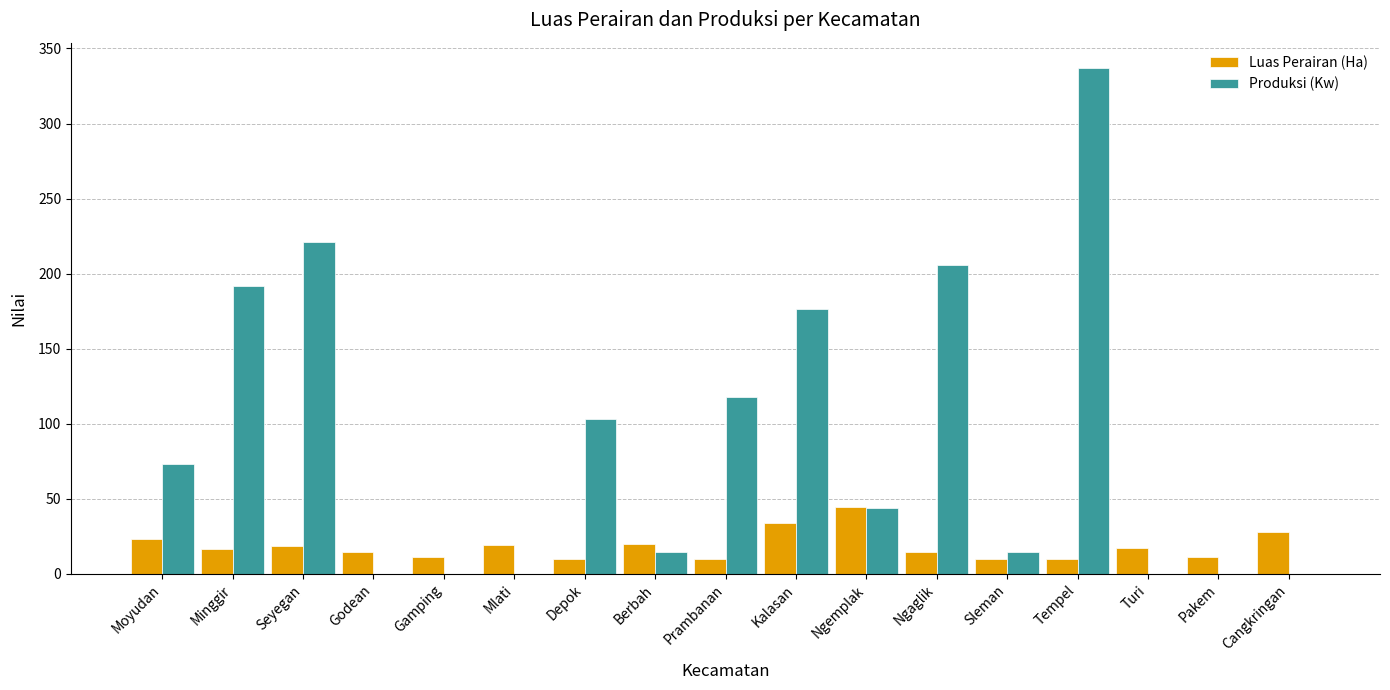

Is the value of Luas Perairan (Ha) at Sleman greater than the value of Produksi (Kw) at Berbah?

No